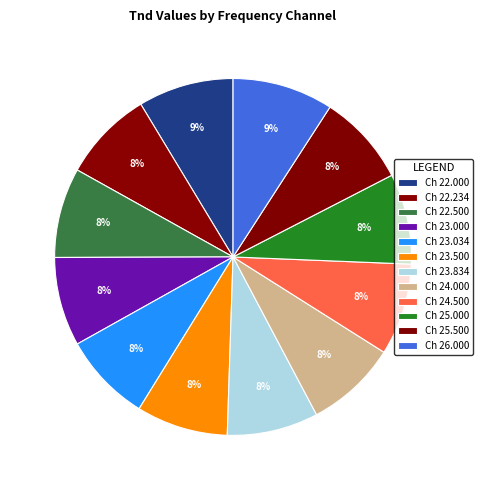

Is there any slice that represents more than half of the pie?

No